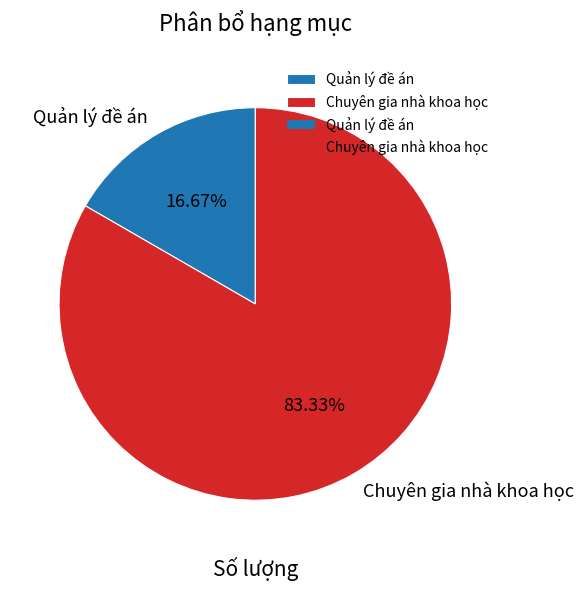

What percentage do Chuyên gia nhà khoa học and Quản lý đề án together represent?

100.0%